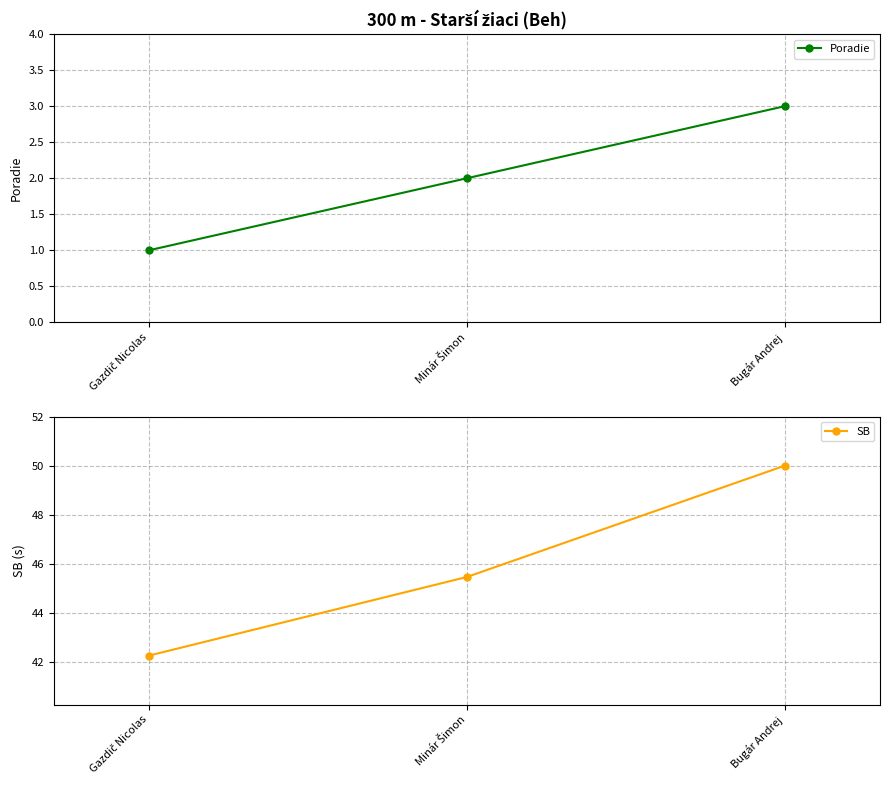

True or false: SB has a value of 71.5 at Bugár Andrej.

False